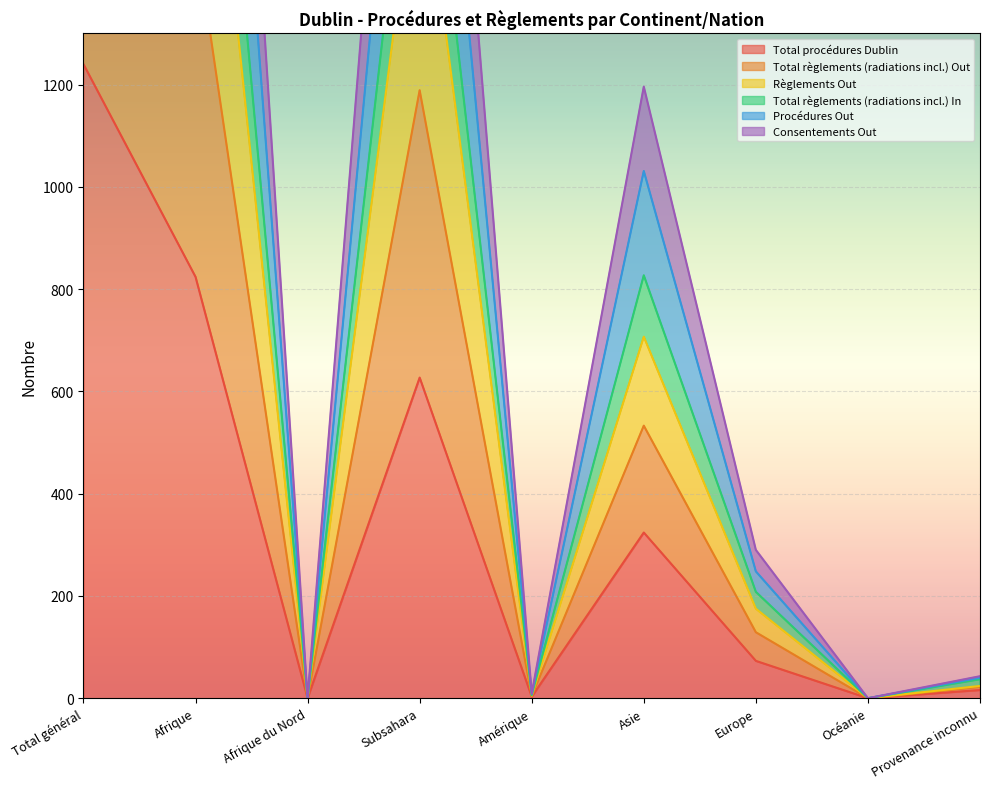

What are all the series names shown in the legend?

Total procédures Dublin, Total règlements (radiations incl.) Out, Règlements Out, Total règlements (radiations incl.) In, Procédures Out, Consentements Out